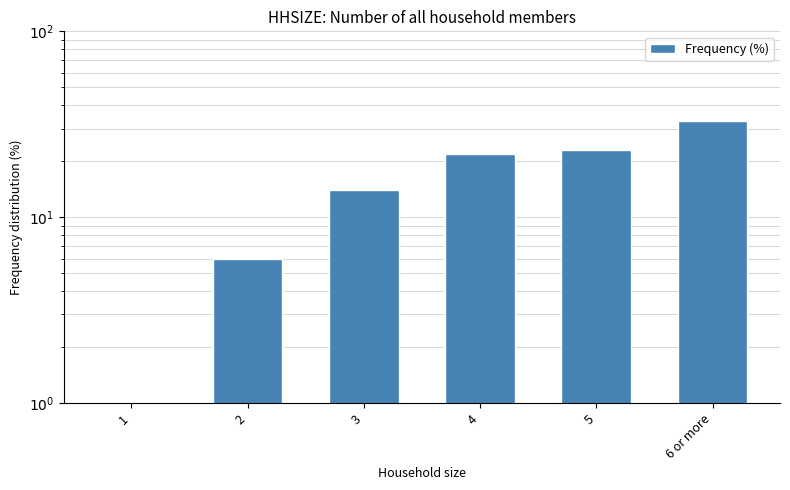

What is the ratio of the value at 3 to the value at 5?

0.6